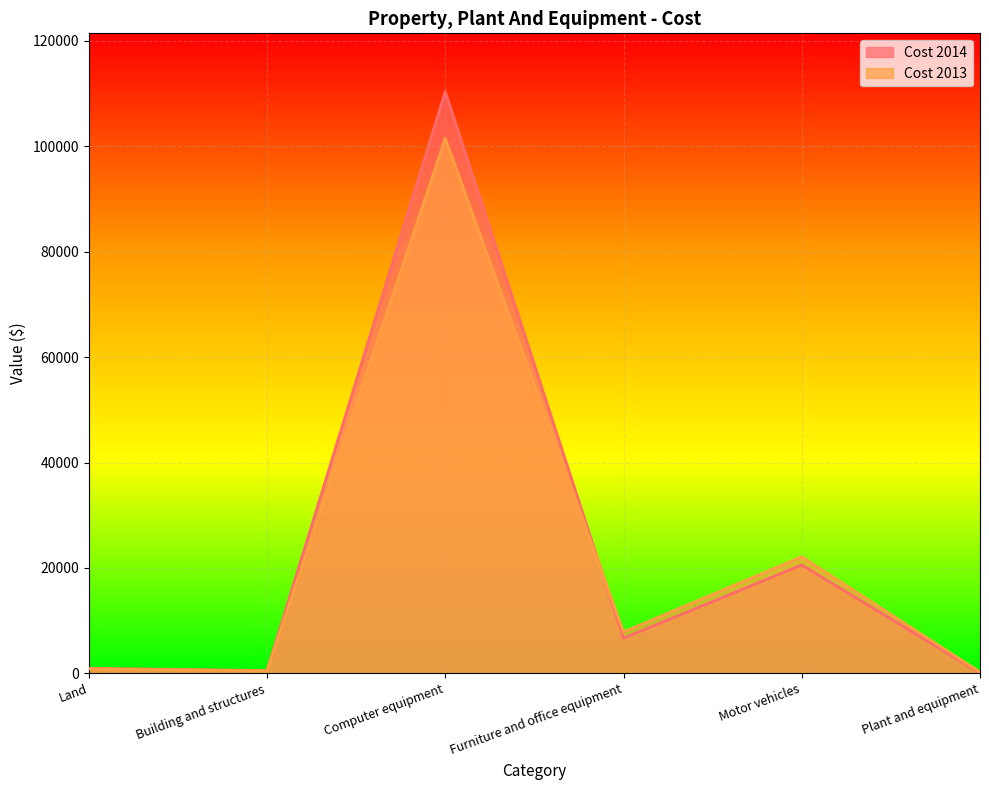

Reading left to right, what are all the values shown in this chart?

Cost 2014: 967	530	110393	6686	20575	68
Cost 2013: 858	471	101536	7864	22127	253